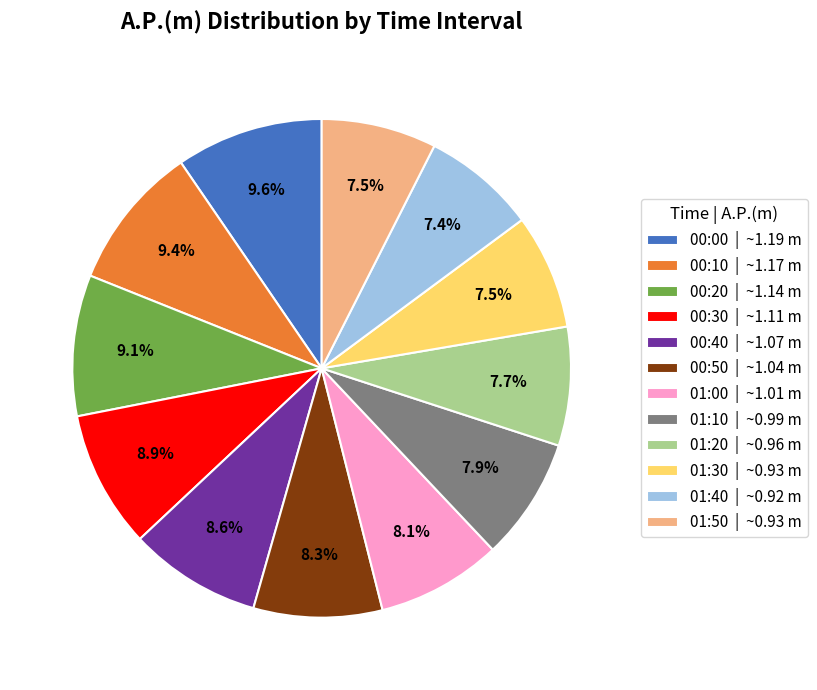

How much of the chart is everything except 01:40 | ~0.92 m?

92.6%